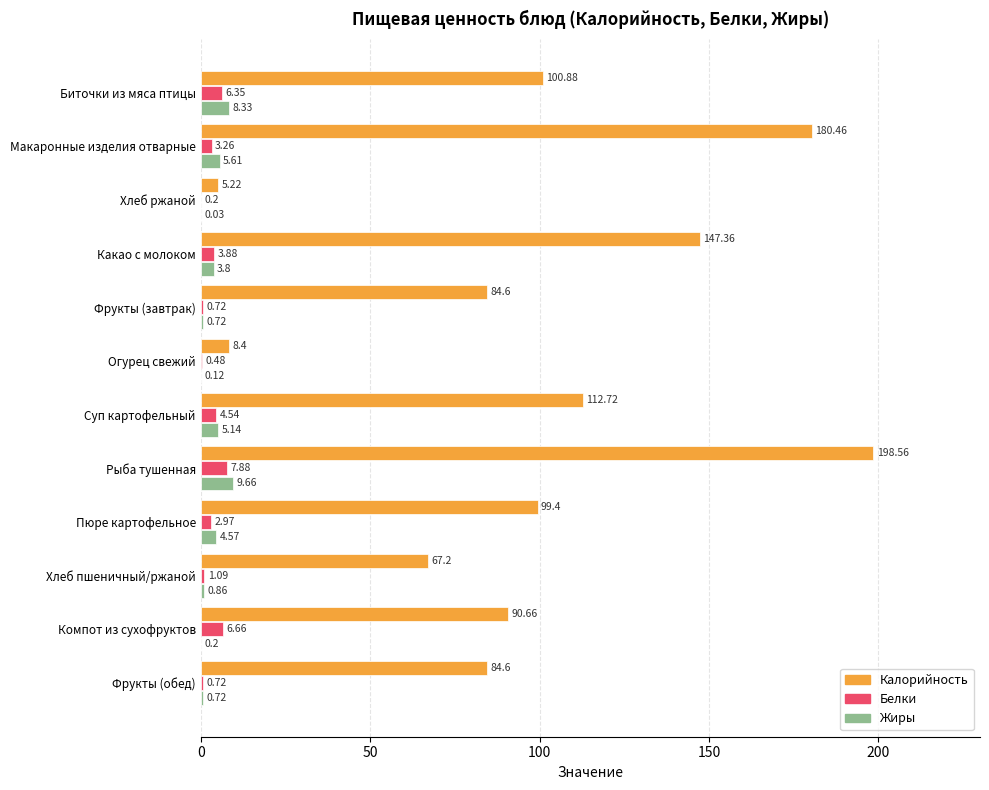

What is the highest value of the Жиры series?

9.7